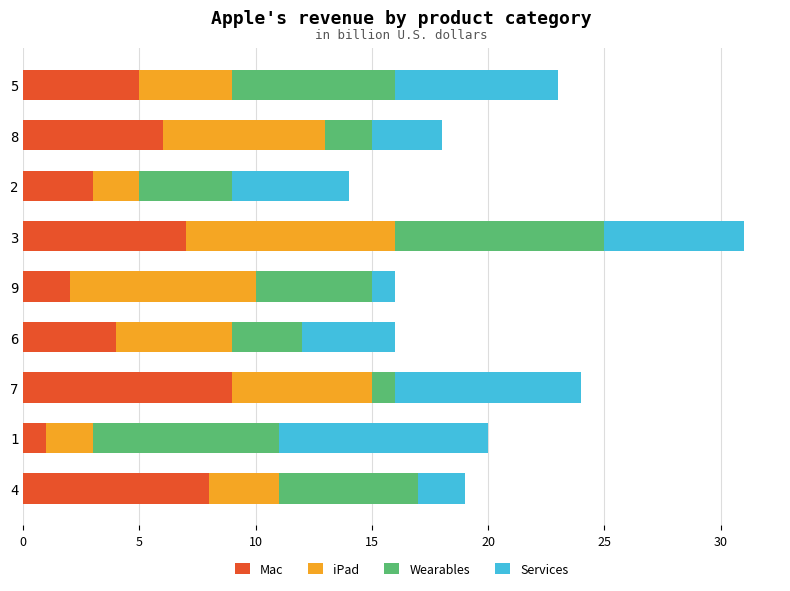

What is the sum of all Mac values?

45